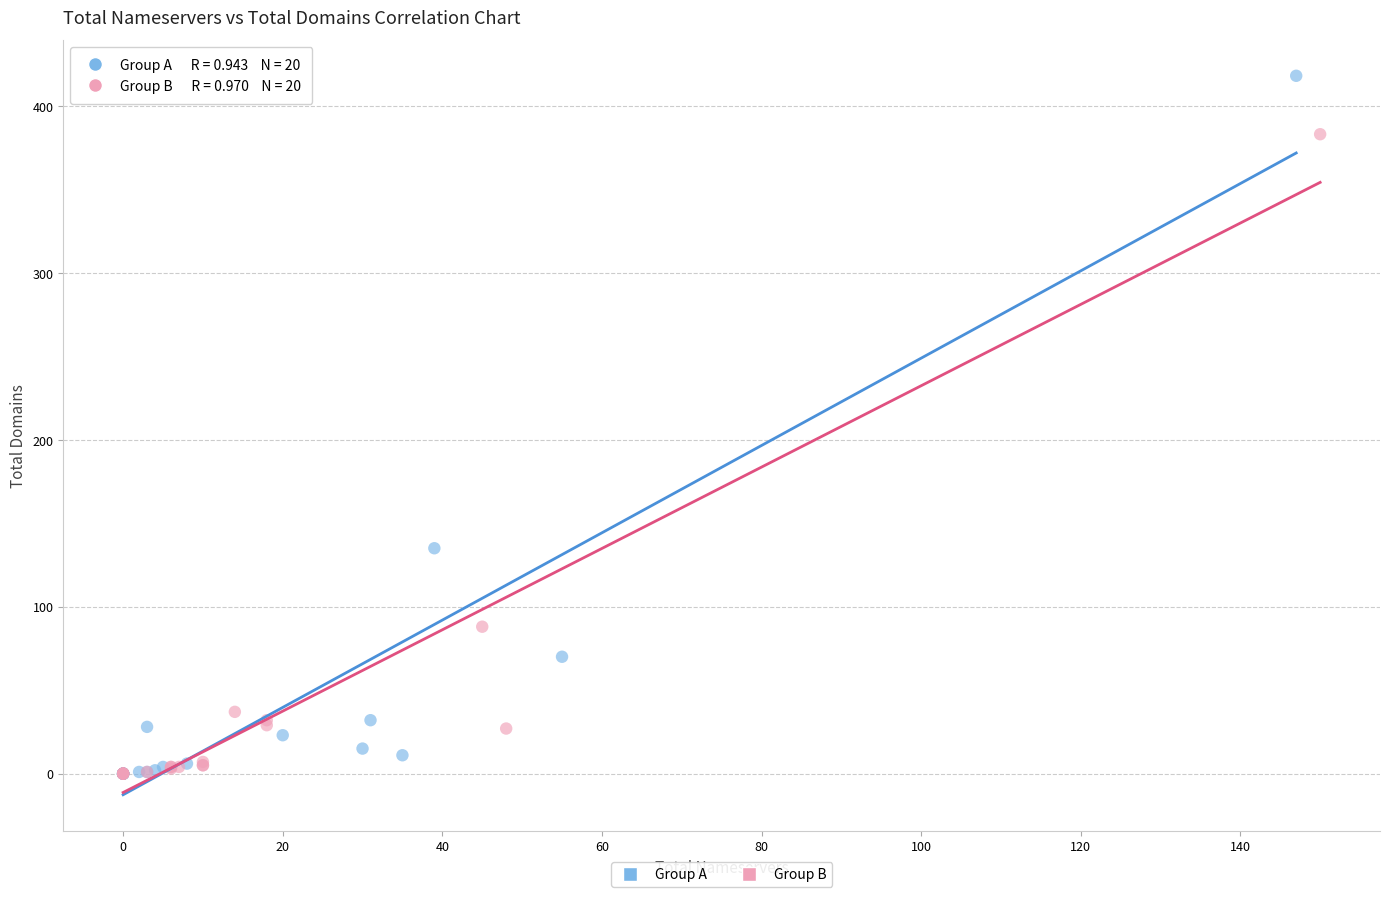

Which series reaches the maximum Y coordinate?

Group A